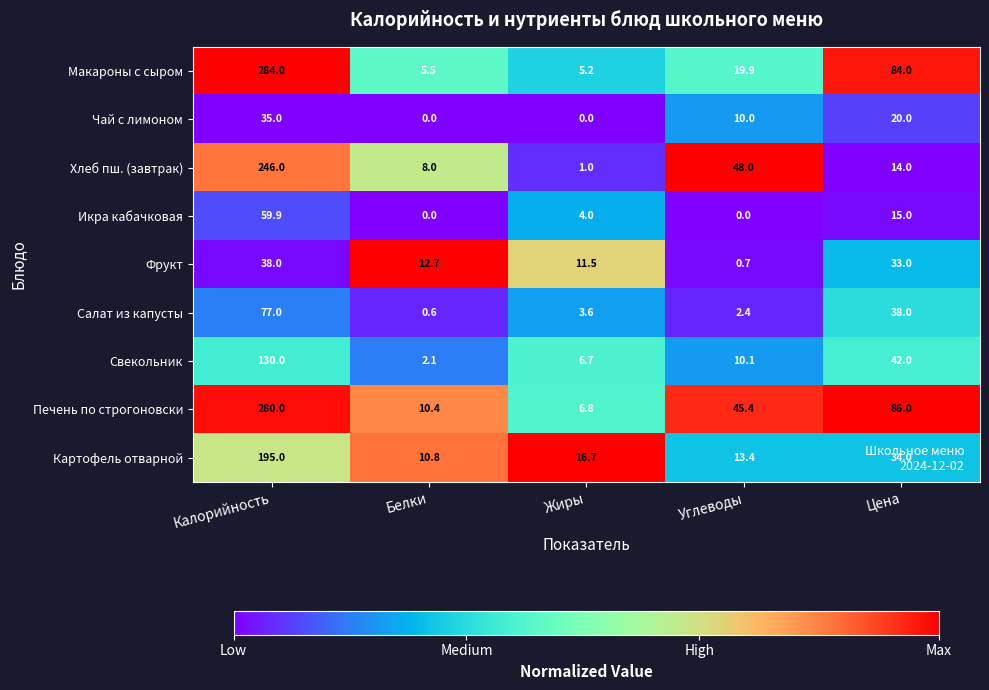

What is the sum of the Печень по строгоновски values at Калорийность and Жиры?

286.8